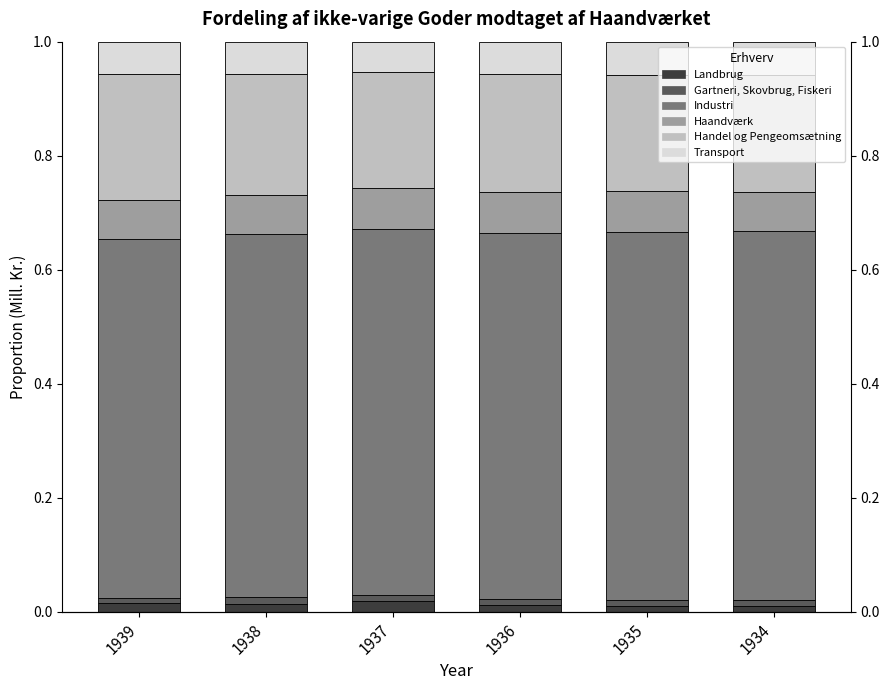

What is the maximum value shown in the chart?

0.6